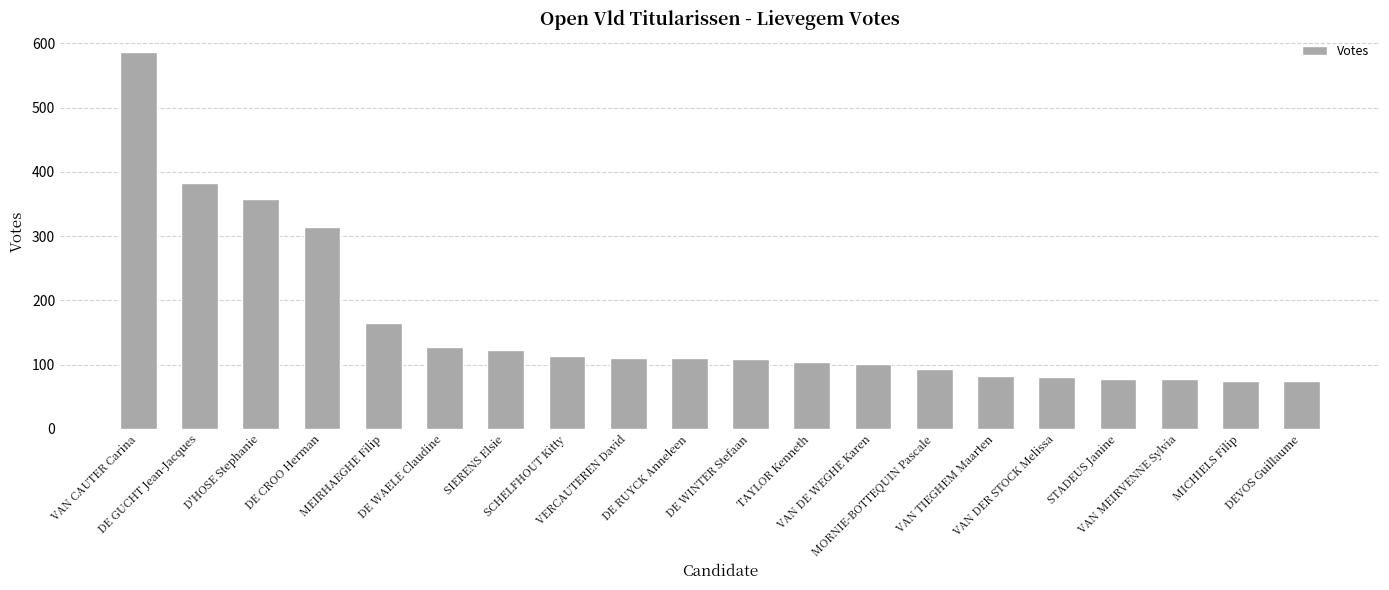

What is the minimum value shown in the chart?

75